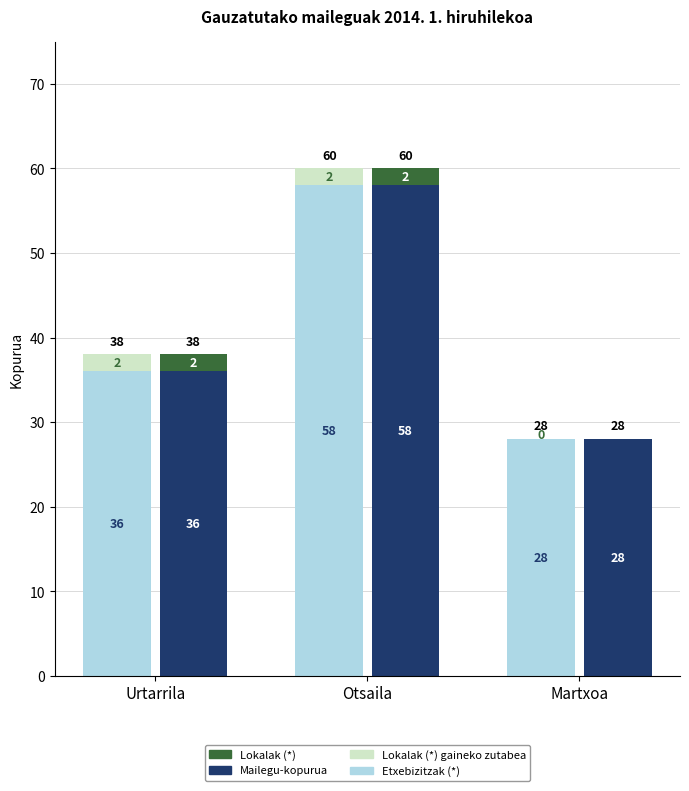

What position from the right is Otsaila?

2